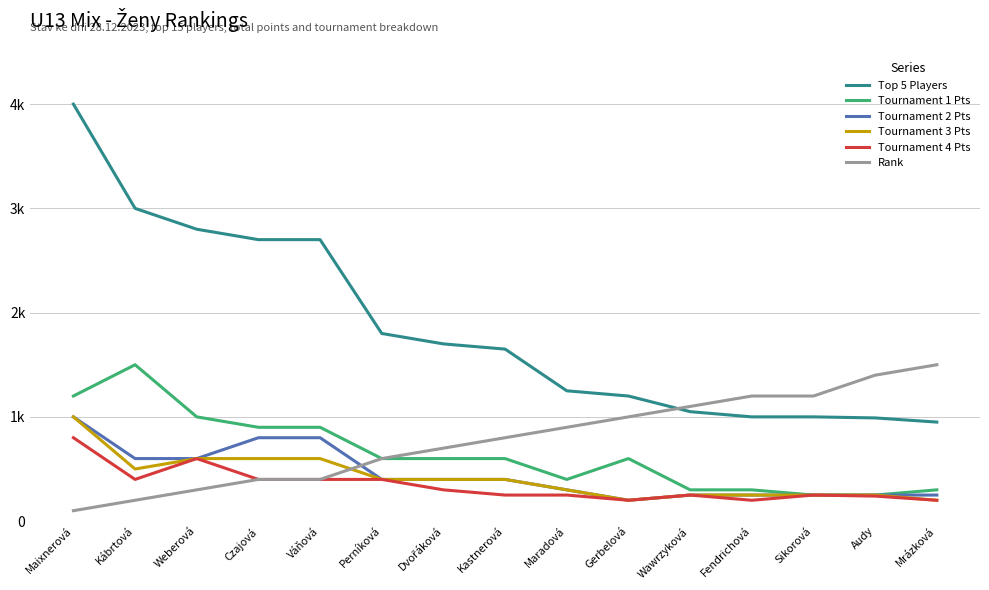

At Audy, list the series in order from largest to smallest.

Rank, Top 5 Players, Tournament 1 Pts, Tournament 2 Pts, Tournament 3 Pts, Tournament 4 Pts